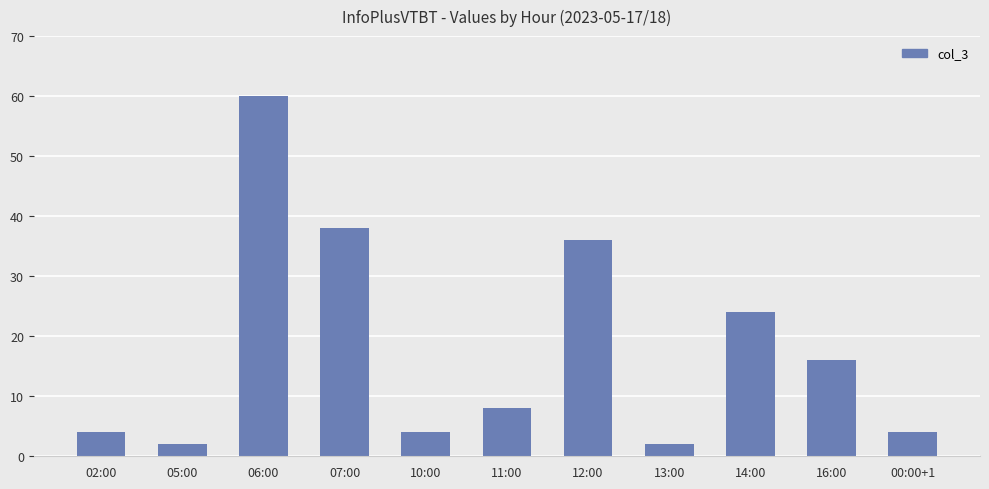

What position from the right is 14:00?

3